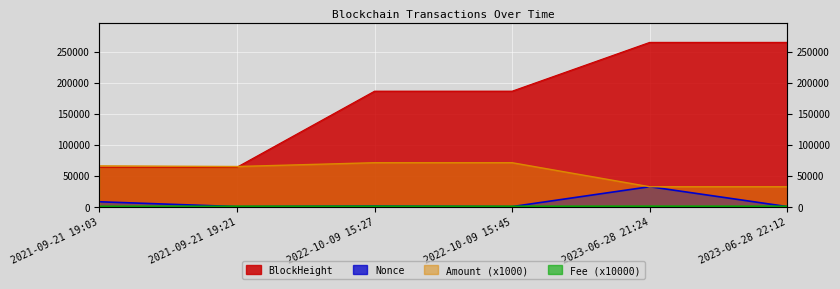

What are all the series names shown in the legend?

BlockHeight, Nonce, Amount, Fee